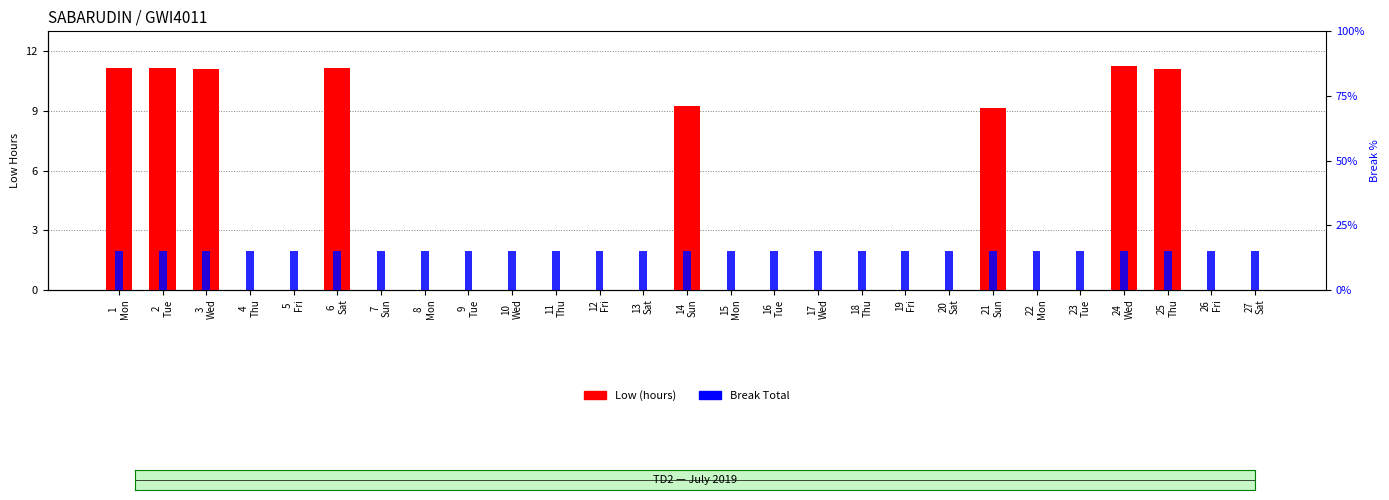

What position from the right is 20
Sat?

8